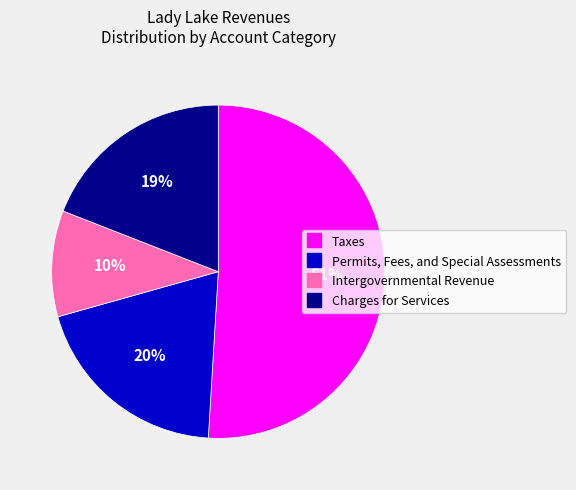

Between Charges for Services and Permits, Fees, and Special Assessments, which is larger?

Permits, Fees, and Special Assessments